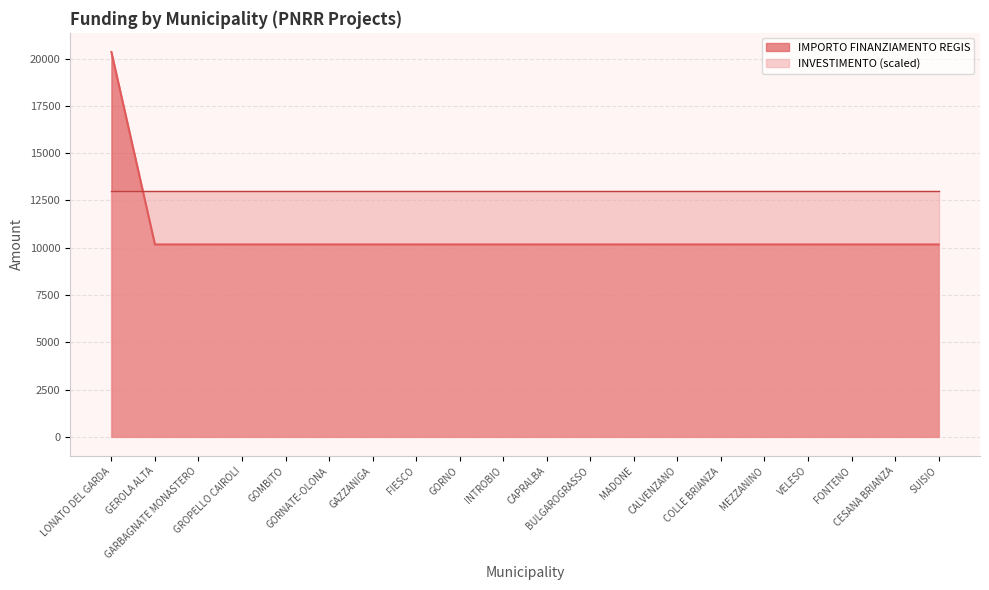

What is the value of the 7th point from the left?

10172